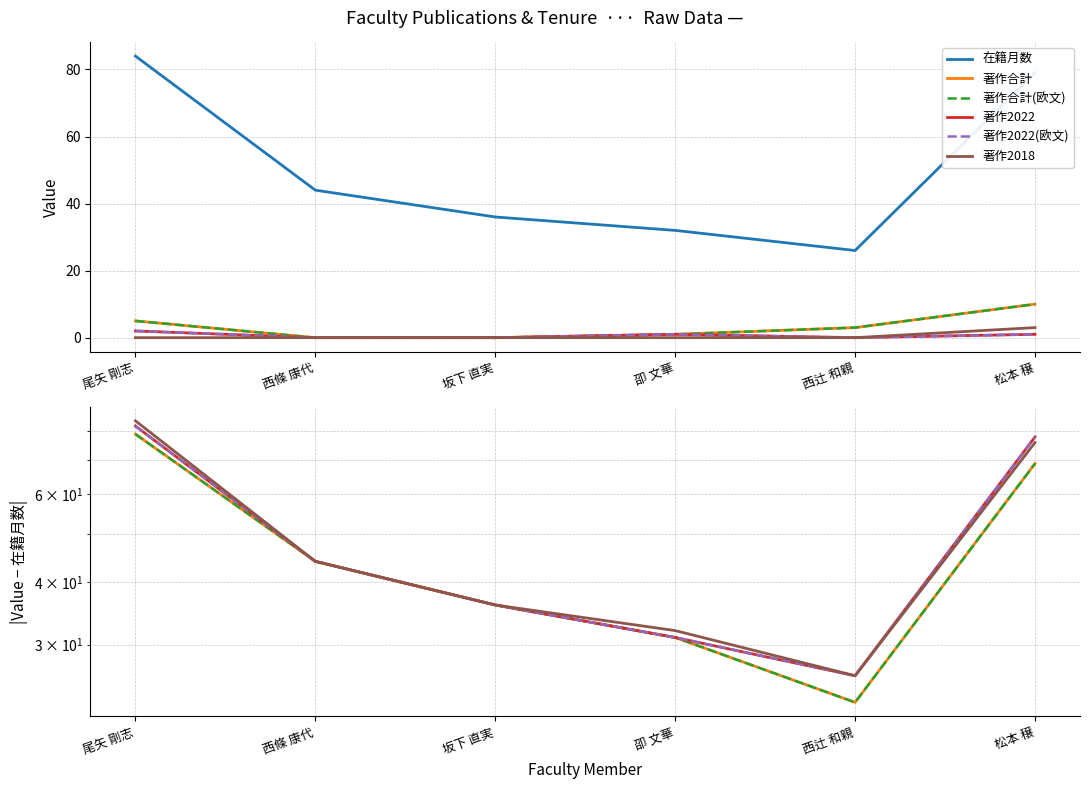

What is the sum of all 在籍月数 values?

301.0